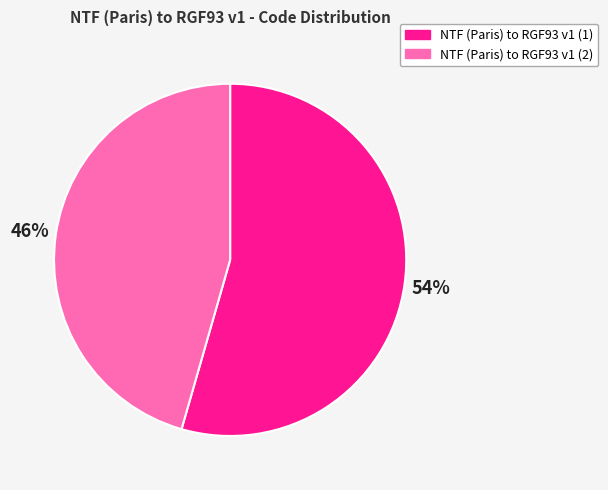

To the nearest percent, what is the average slice percentage?

50%